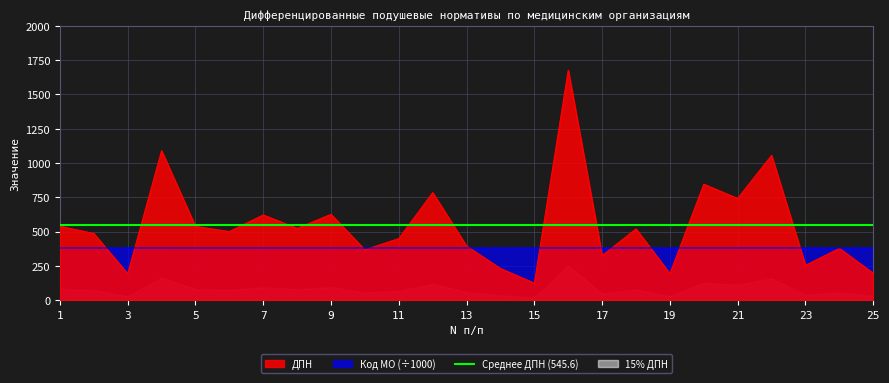

Which series has the largest total across all categories?

ДПН